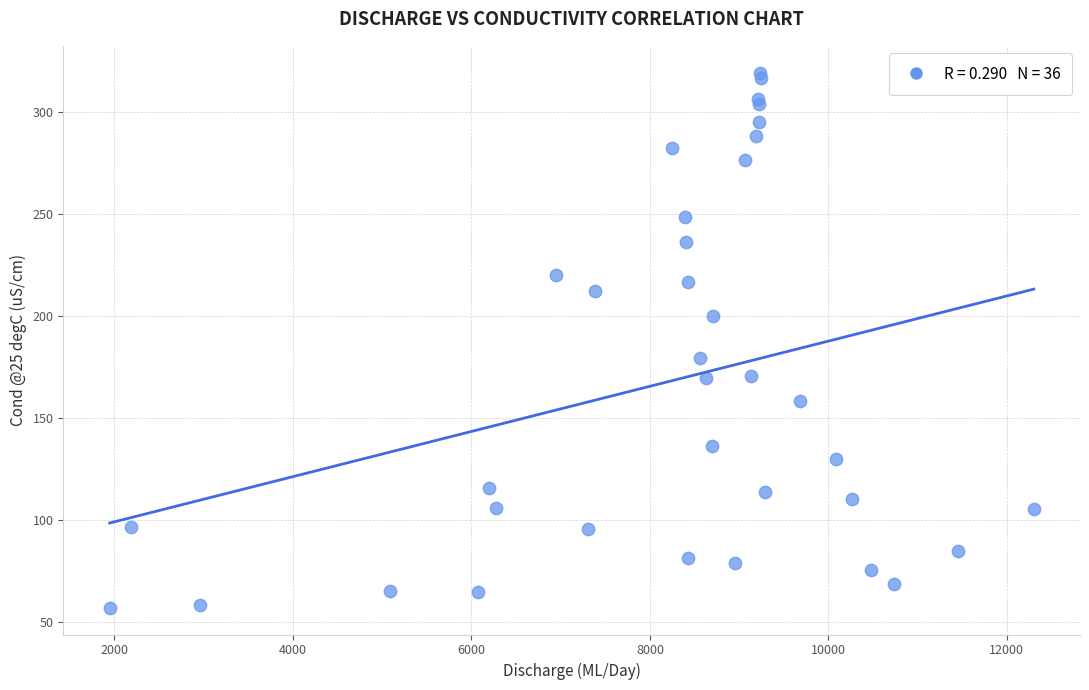

What Y value in the scatter plot is closest to 188?

179.2